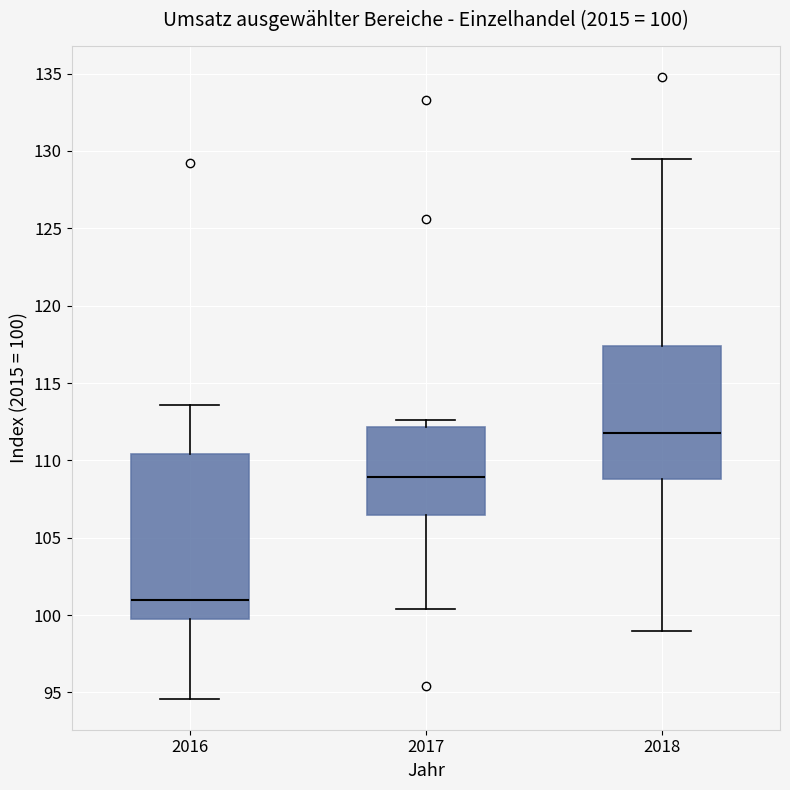

Which box's median line is the highest?

2018